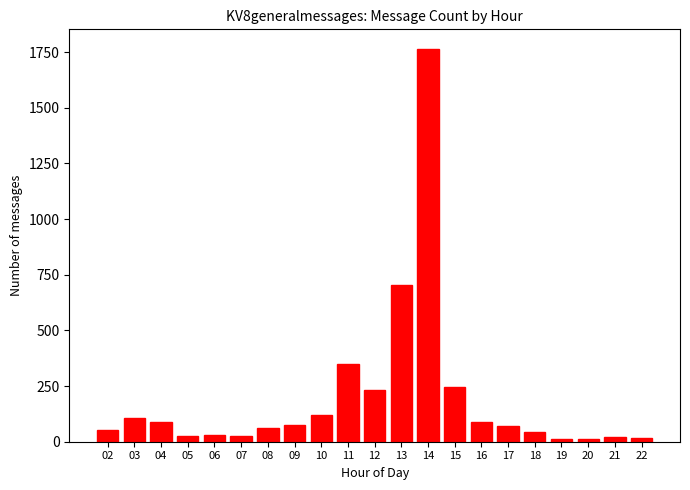

What is the difference between the second highest and minimum values?

696